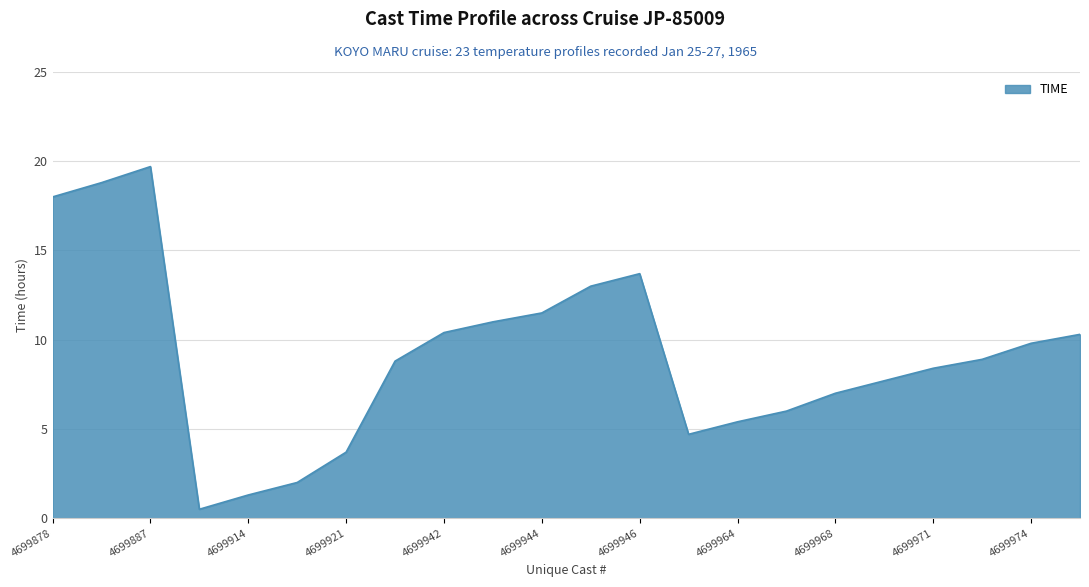

What is the minimum value shown in the chart?

0.5